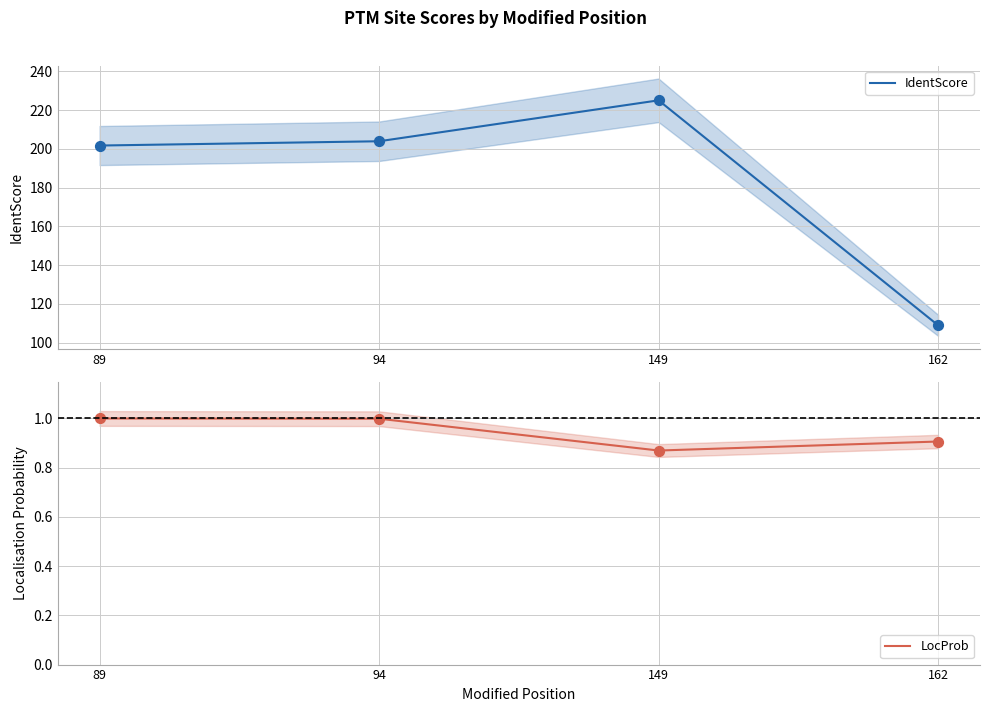

What are all the series names shown in the legend?

IdentScore, LocProb